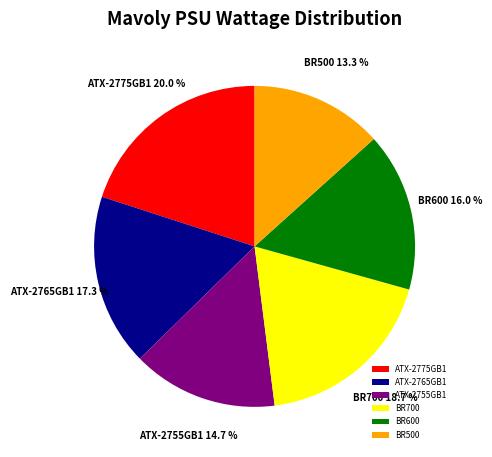

True or false: BR500 accounts for 1% of the total.

False